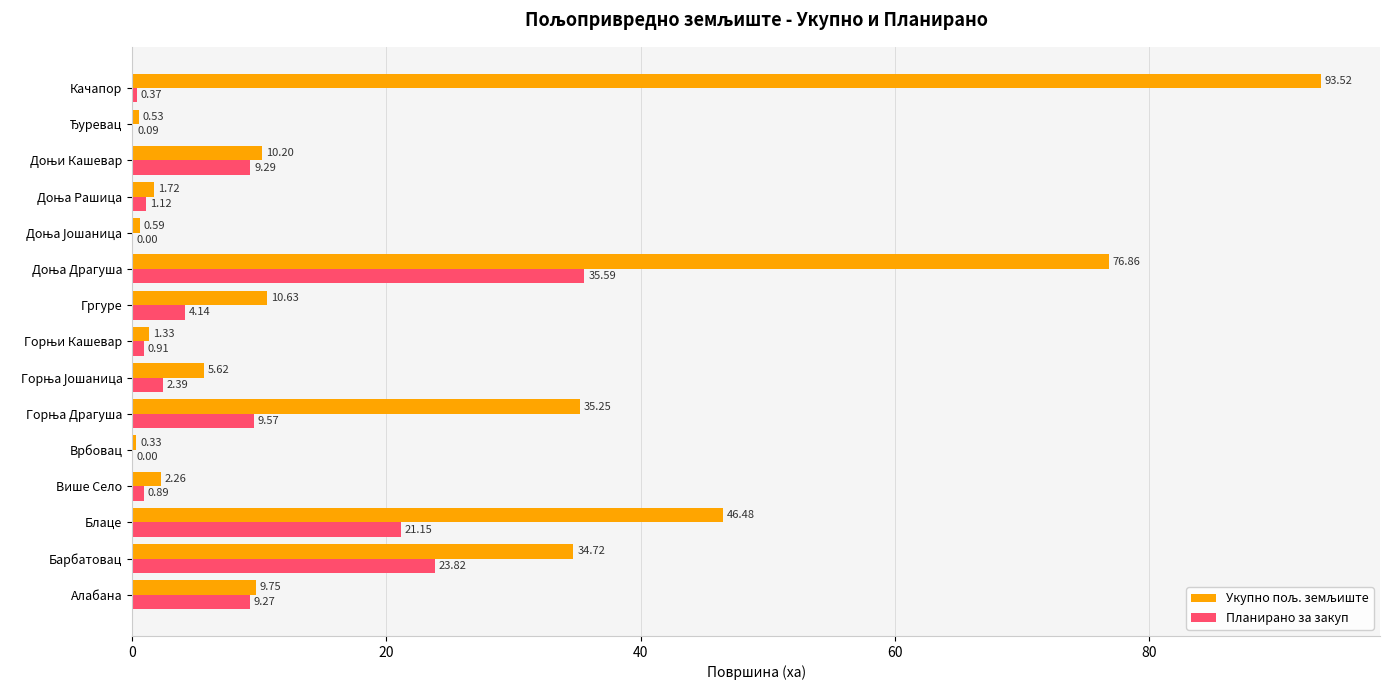

Which category has the highest value across all series?

Качапор